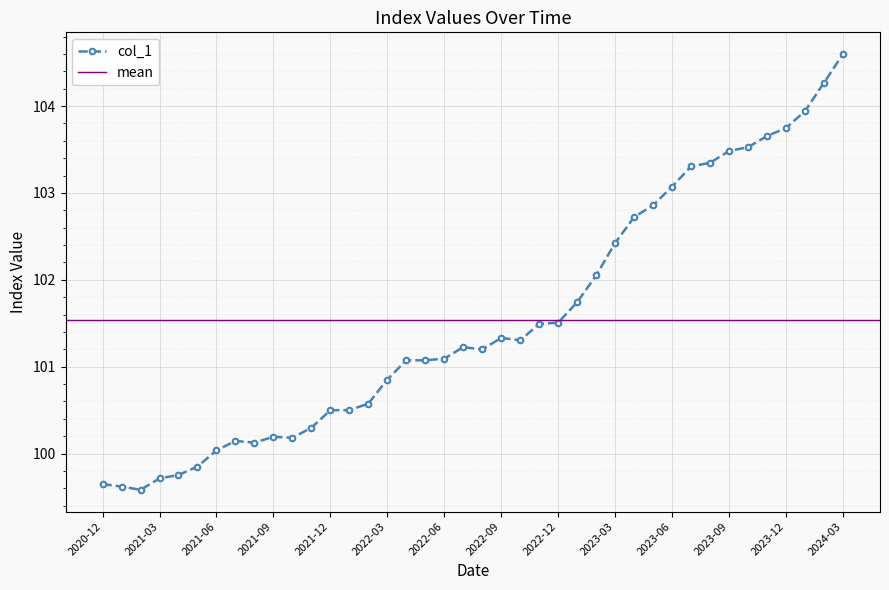

Count the number of categories in the chart.

40